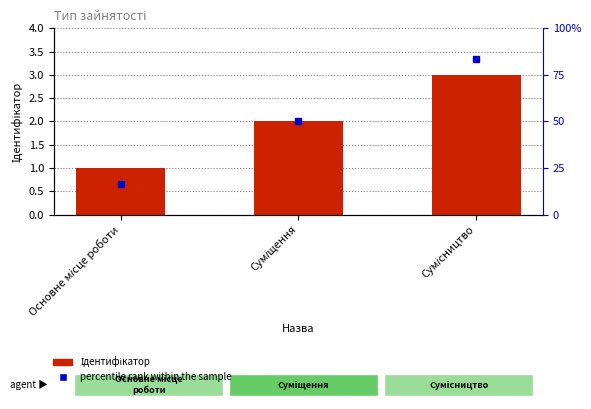

Is it true that percentile rank within the sample equals 0.7 at Основне місце роботи?

True